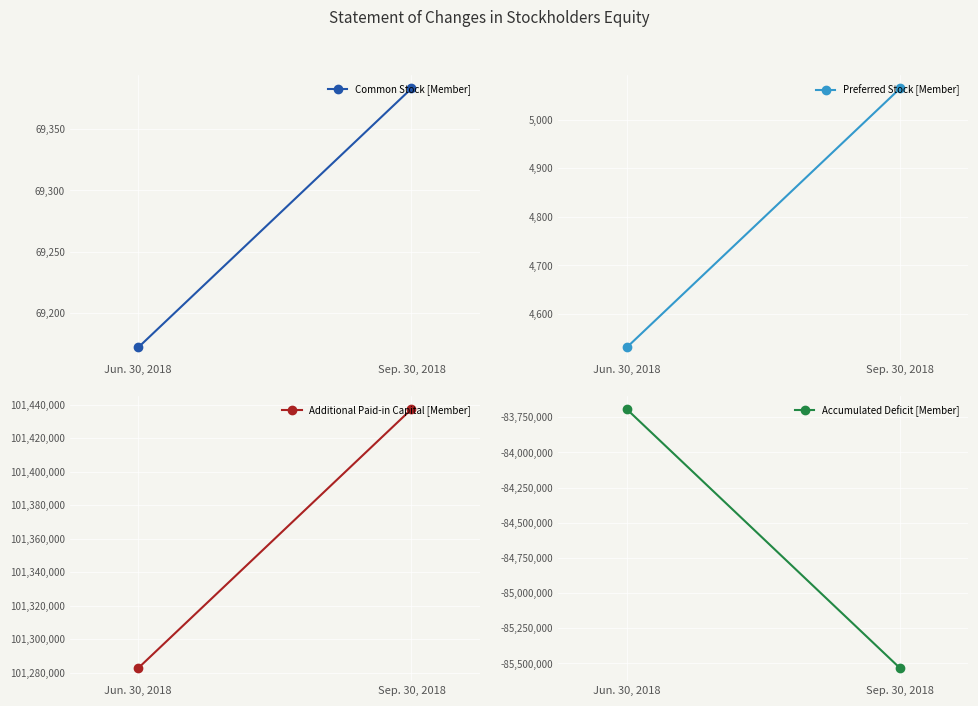

Is the value of Accumulated Deficit [Member] at Sep. 30, 2018 greater than the value of Common Stock [Member] at Sep. 30, 2018?

No